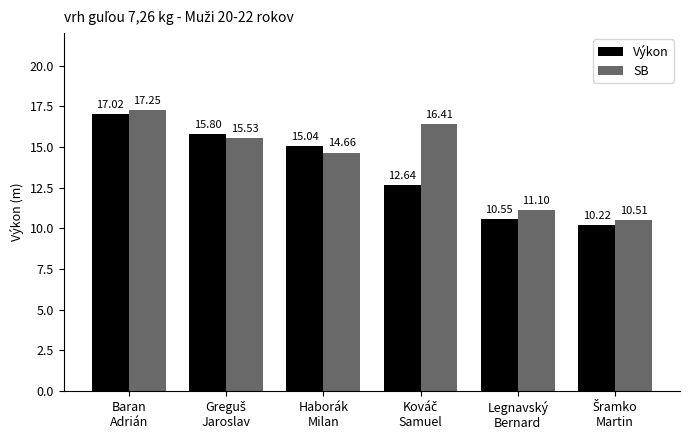

Rank the series by their average value, from highest to lowest.

SB, Výkon